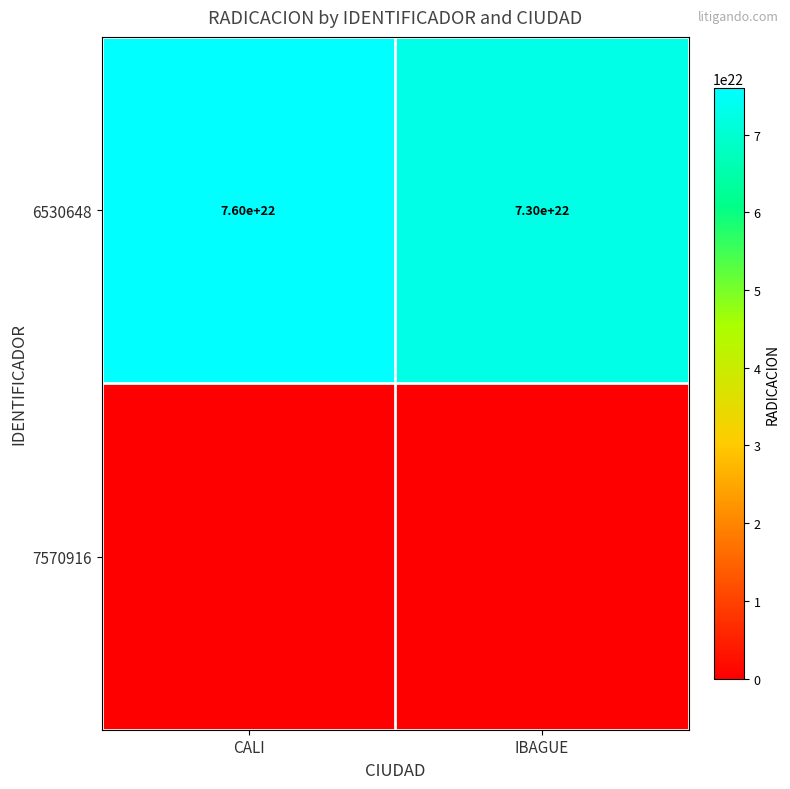

Is it true that 6530648 equals 76000000000000008388608 at CALI?

True